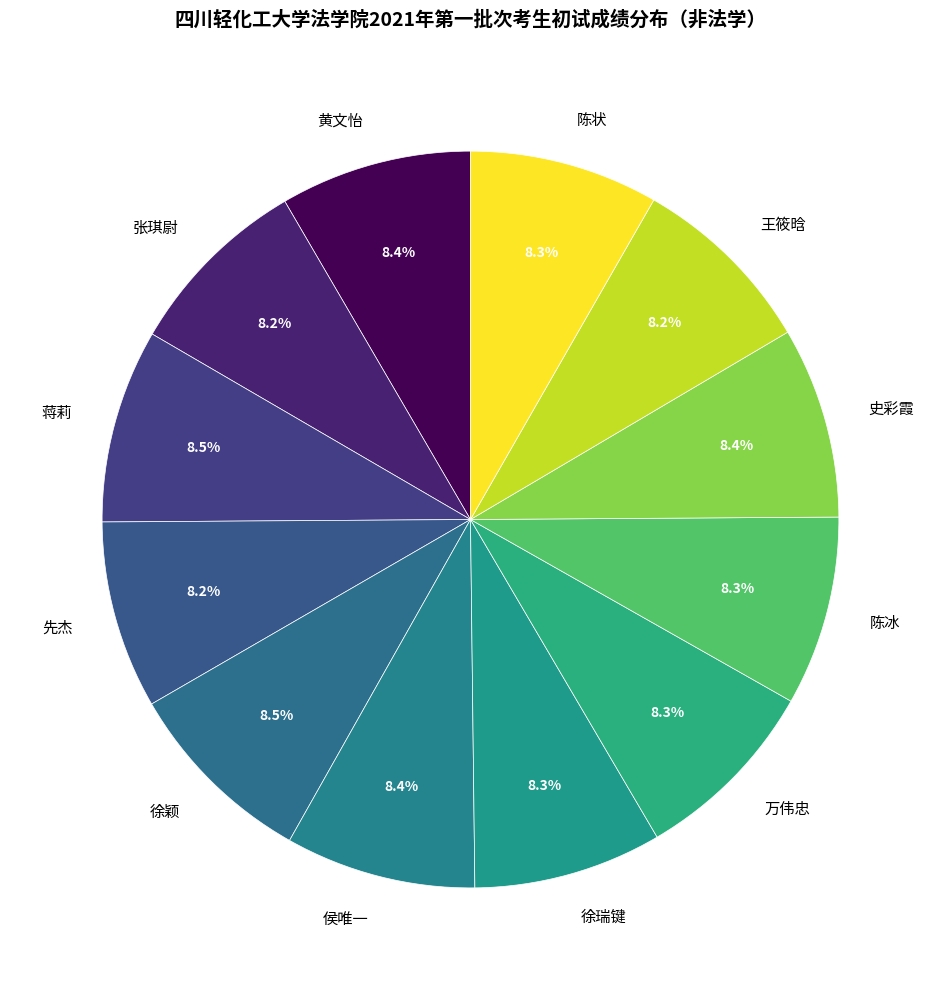

What portion of the pie excludes 陈冰?

91.7%